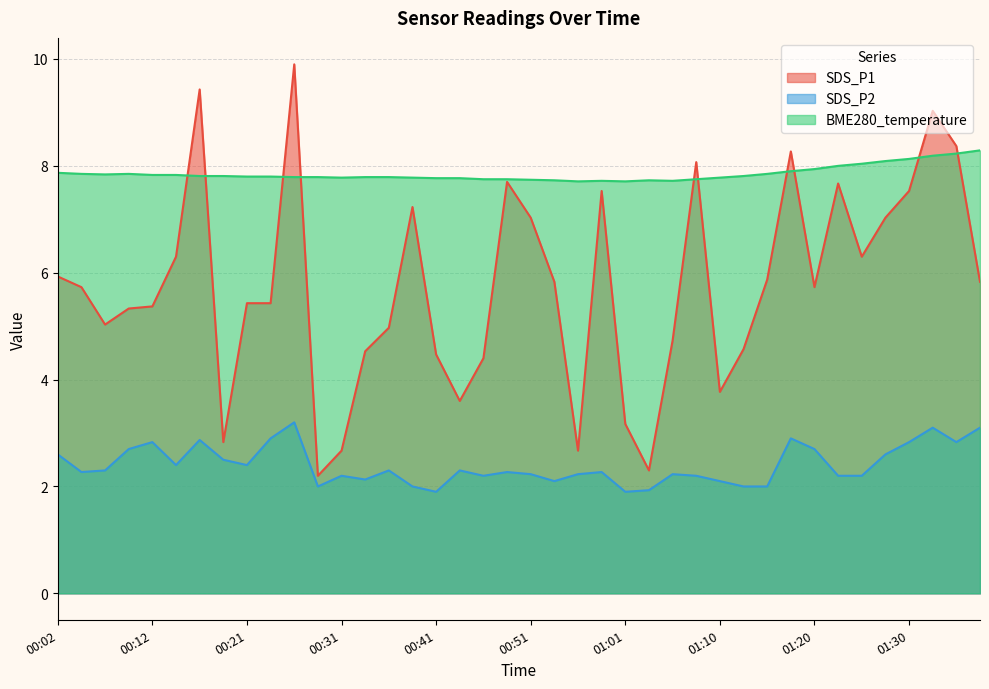

Which has a higher value, 00:56 or 00:53?

00:53